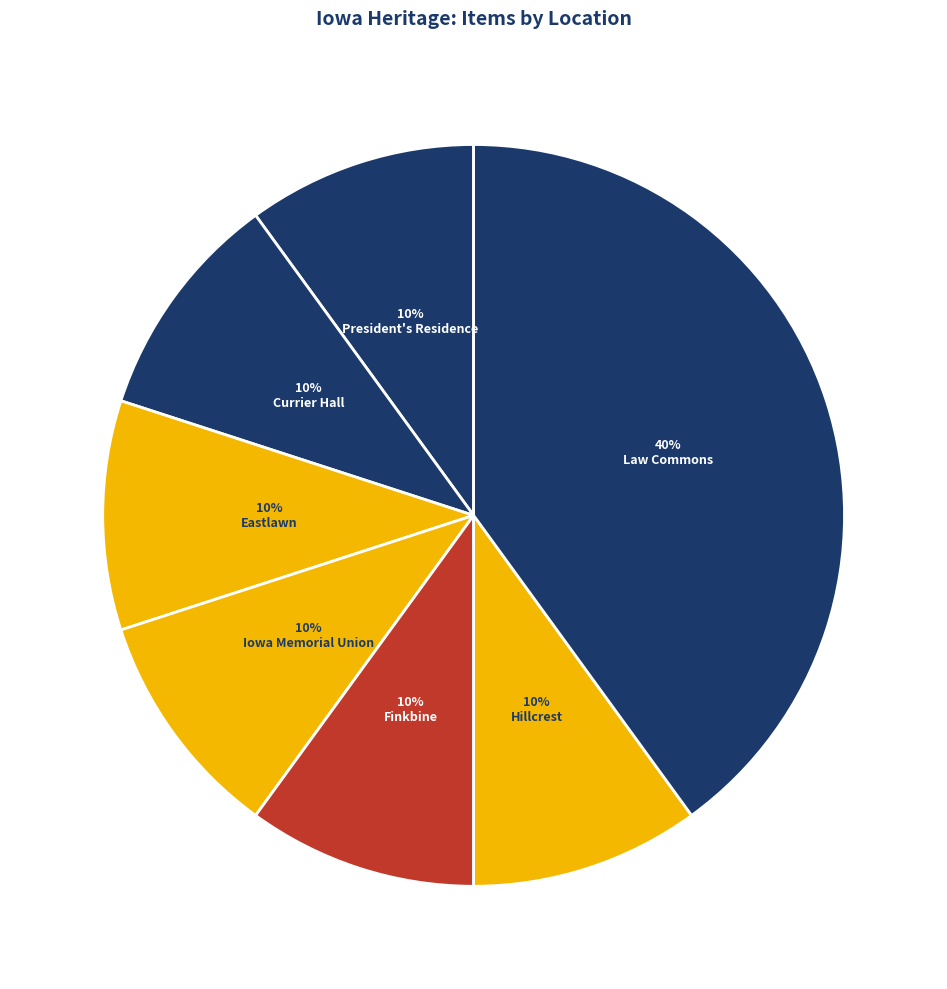

How many segments does this pie chart have?

7